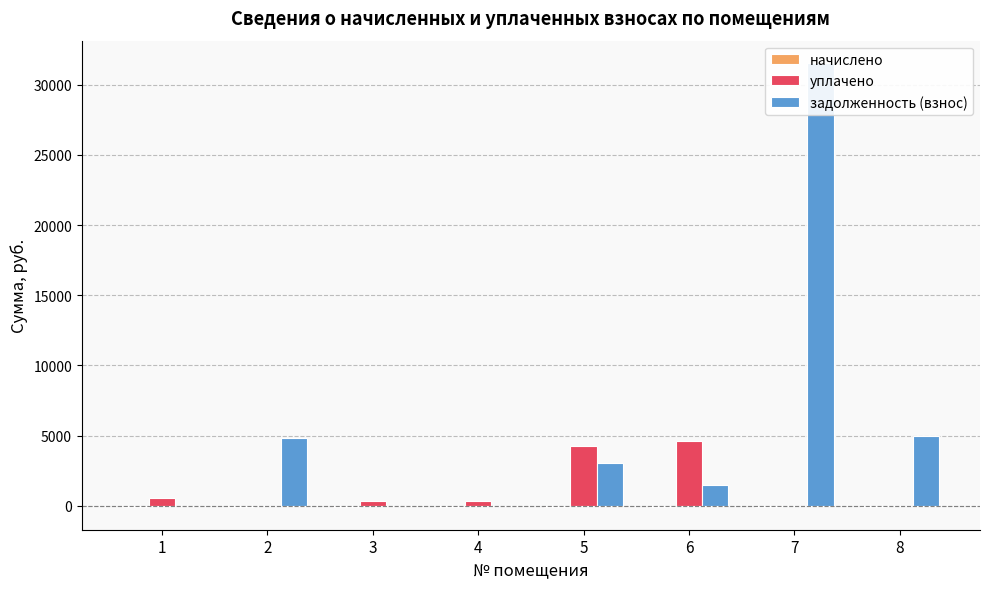

At which label does уплачено first exceed 344?

1